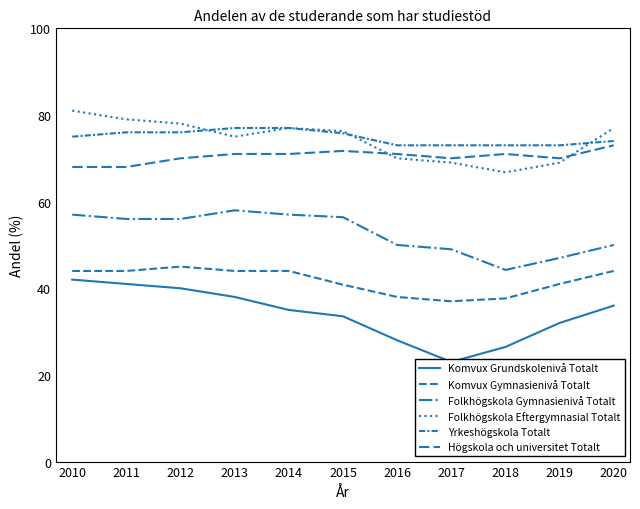

Does the chart have visible grid lines?

No